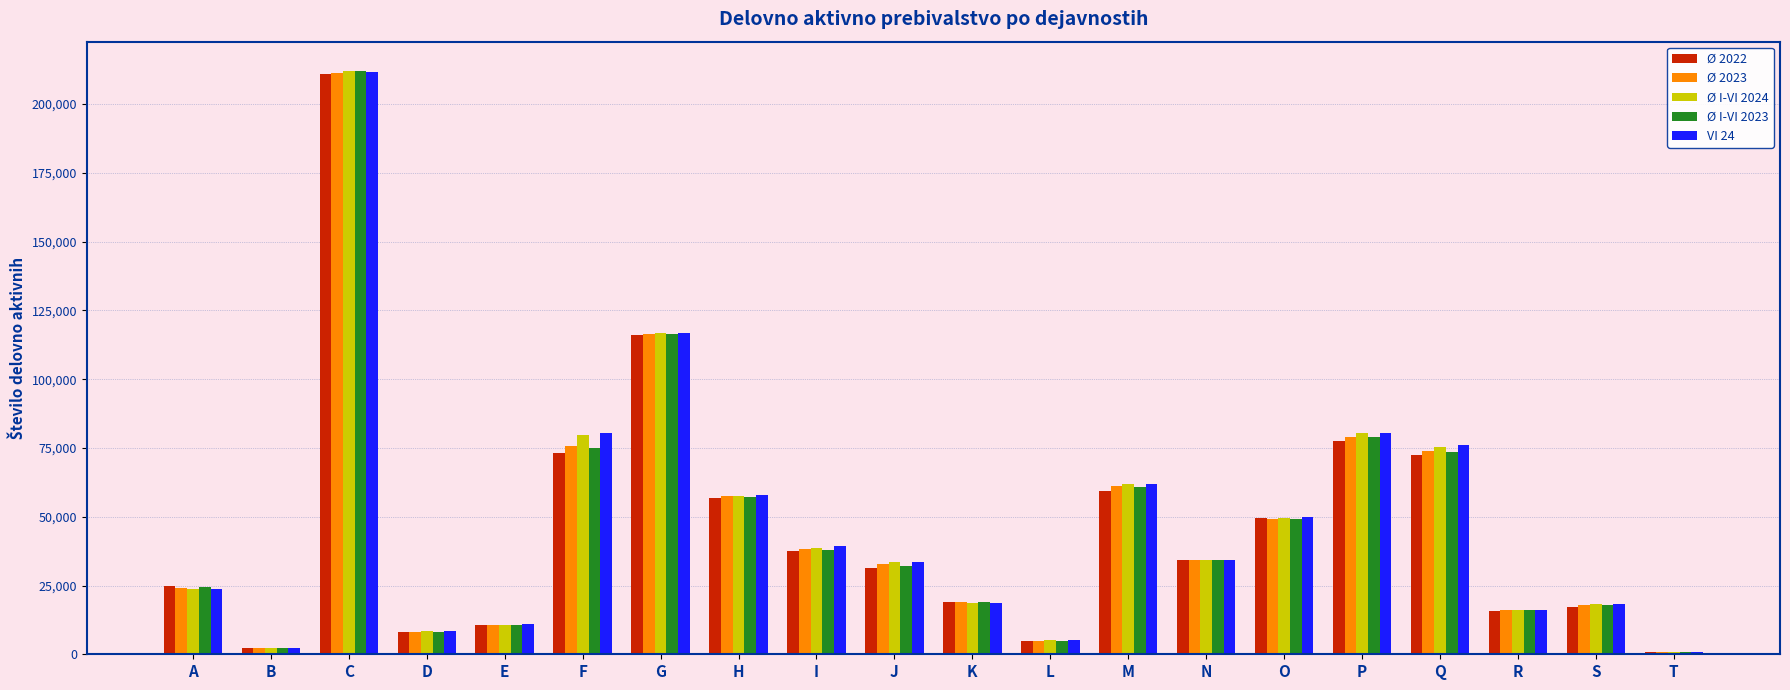

What is the greatest value displayed?

212092.8